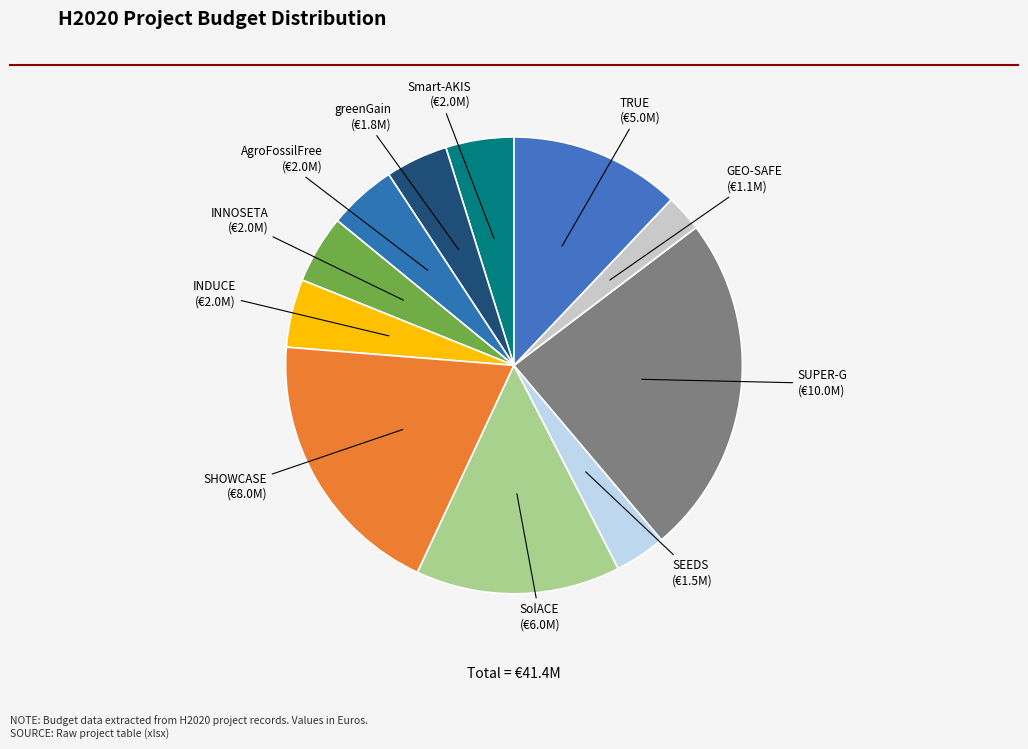

Approximately how many times larger is the value at AgroFossilFree compared to SolACE?

0.3